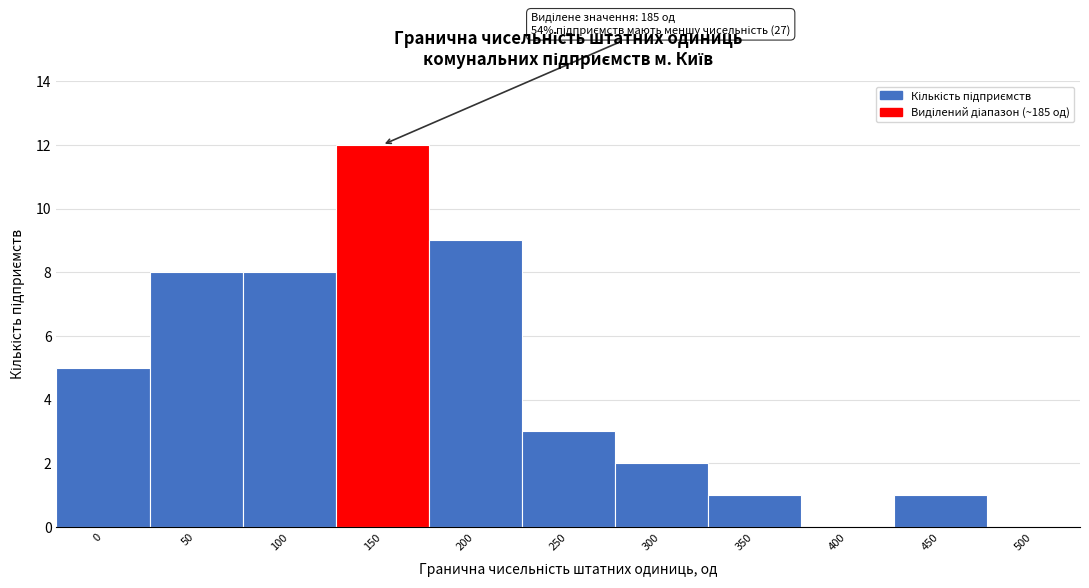

Reading left to right, extract all data points from this chart.

0=5	50=8	100=8	150=12	200=9	250=3	300=2	350=1	400=0	450=1	500=0